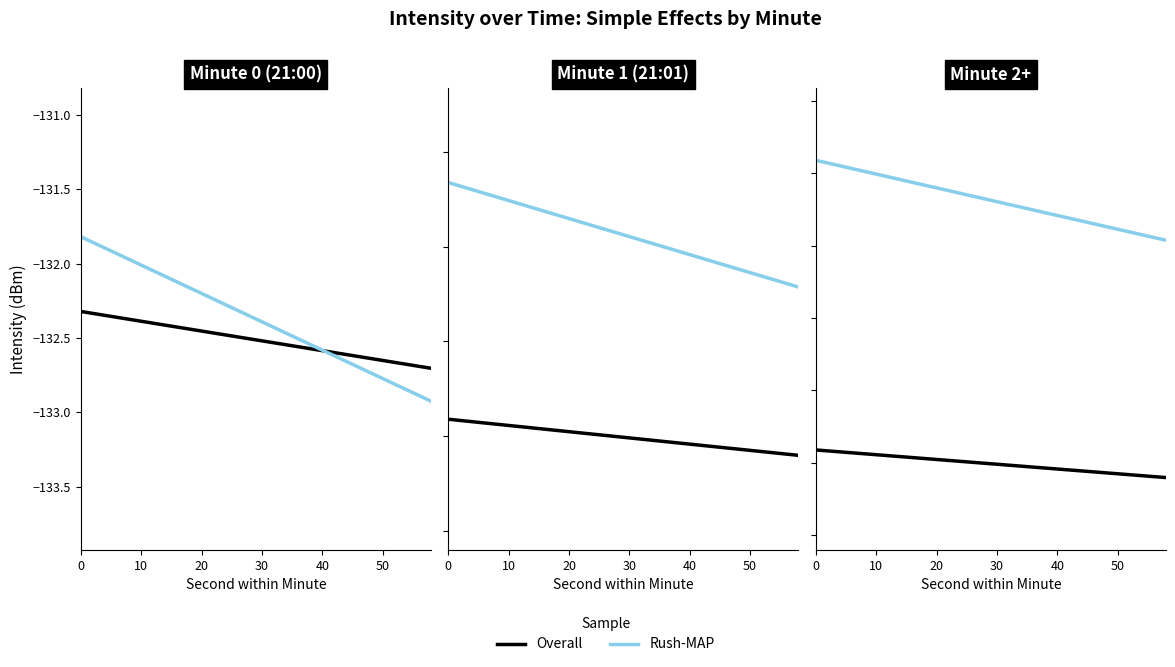

True or false: Overall and Rush-MAP cross at least once.

False